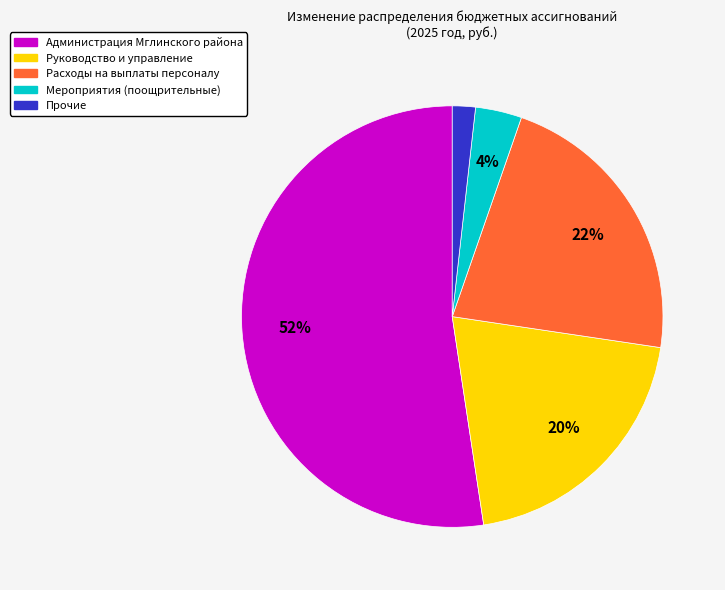

Which slice represents more than half of the pie?

Администрация Мглинского района